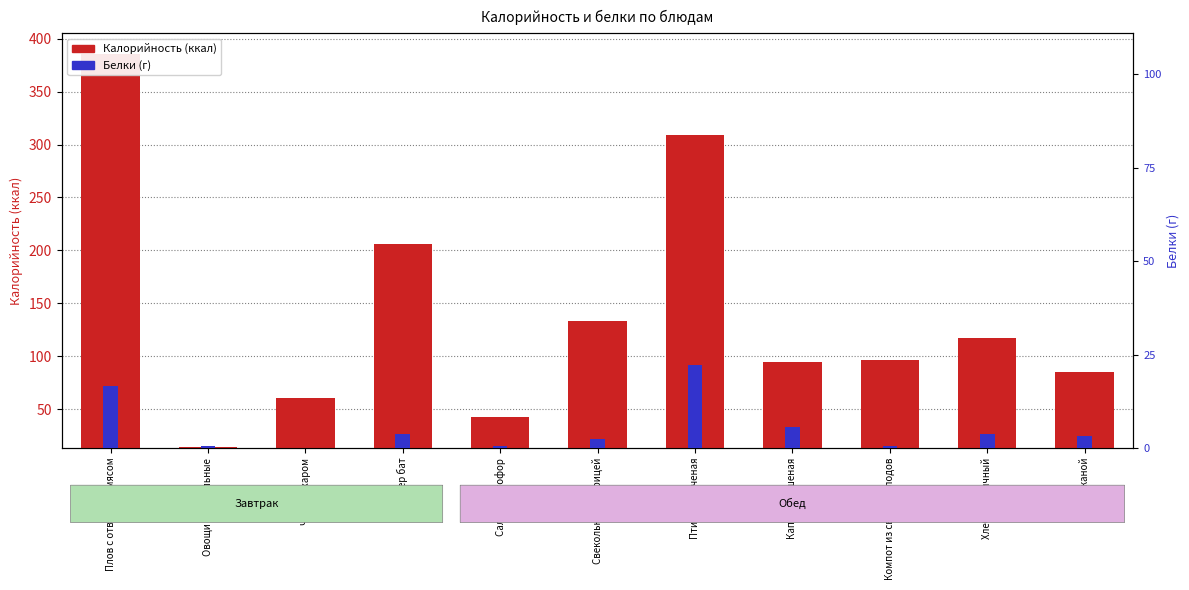

At which category is the sum across all series the highest?

Плов с отварным мясом